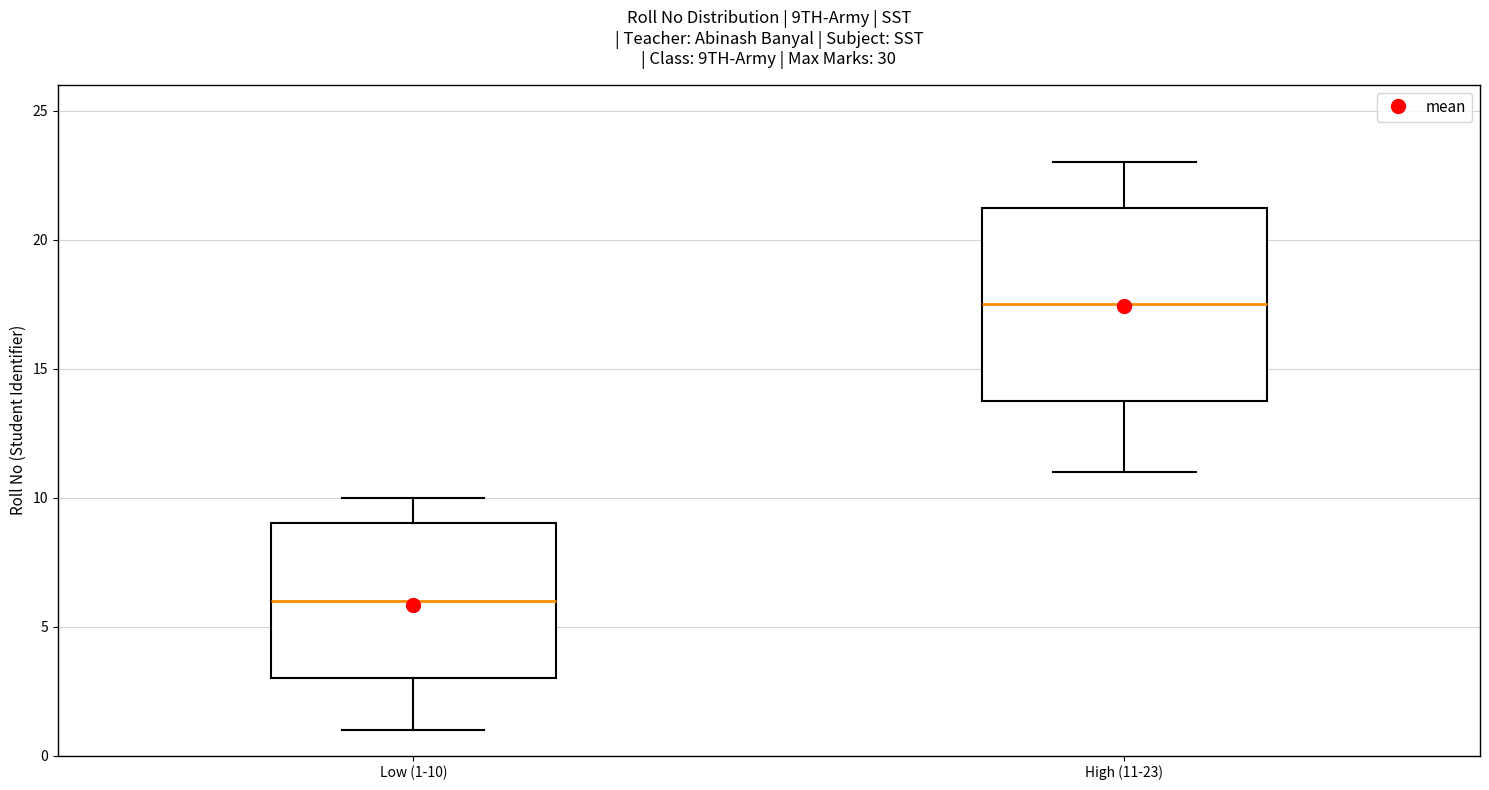

Reading left to right, transcribe this box plot: for each box, give where its median line is, the range the box spans, and where its two whiskers end, as read against the y-axis. The values are not printed on the chart, so give them approximately, as read against the axis.

Low (1-10): median 6.0, box 3.0 to 9.0, whiskers 1.0 to 10.0
High (11-23): median 17.5, box 14.0 to 21.5, whiskers 11.0 to 23.0